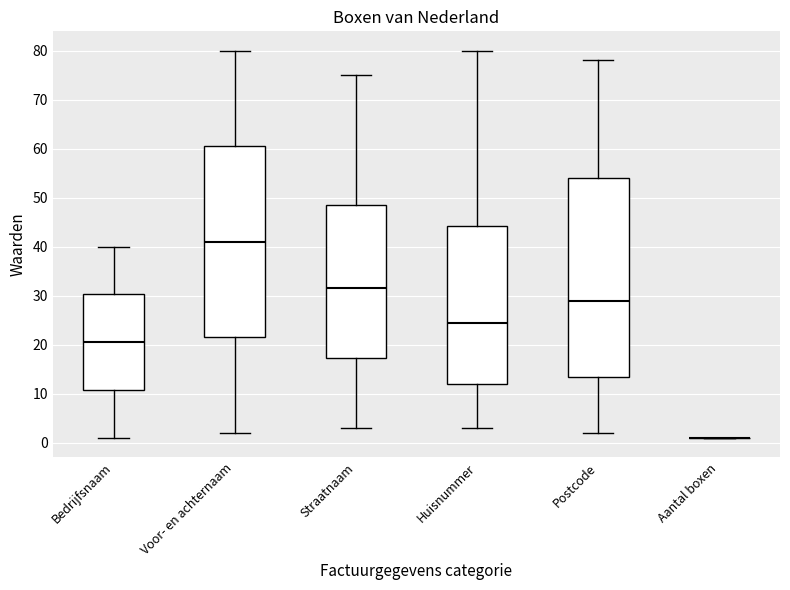

Which box is the tallest, from its lower edge to its upper edge?

Postcode